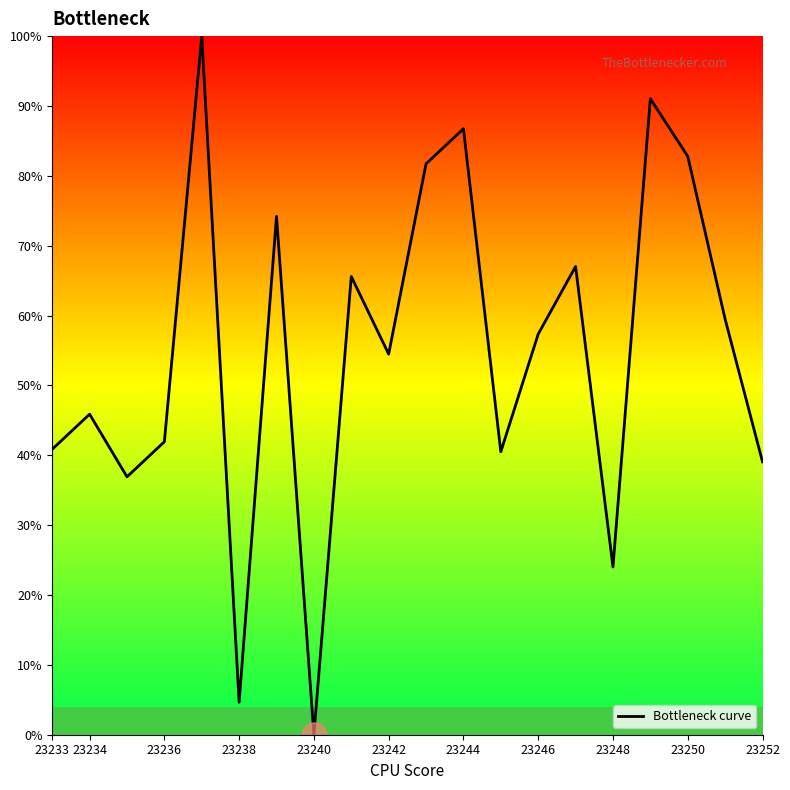

What is the maximum value shown in the chart?

100.0